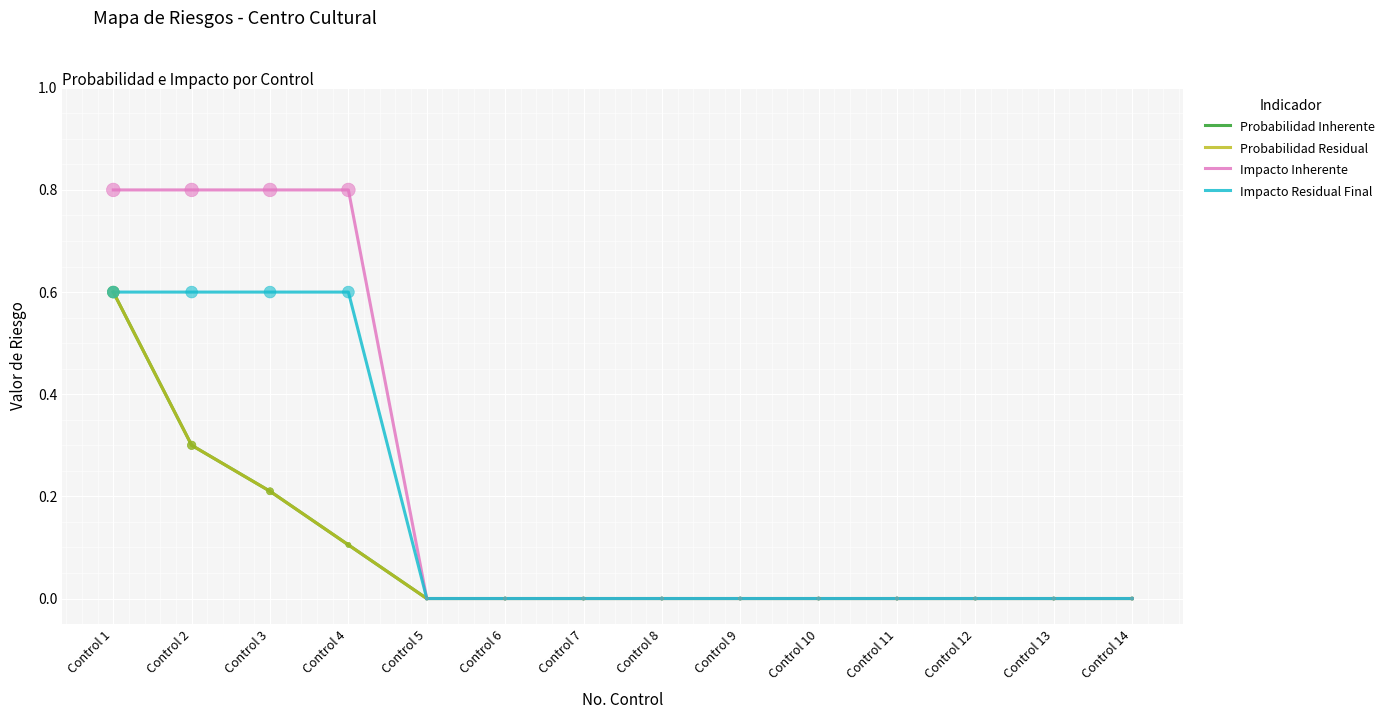

Which series has the largest total across all categories?

Impacto Inherente